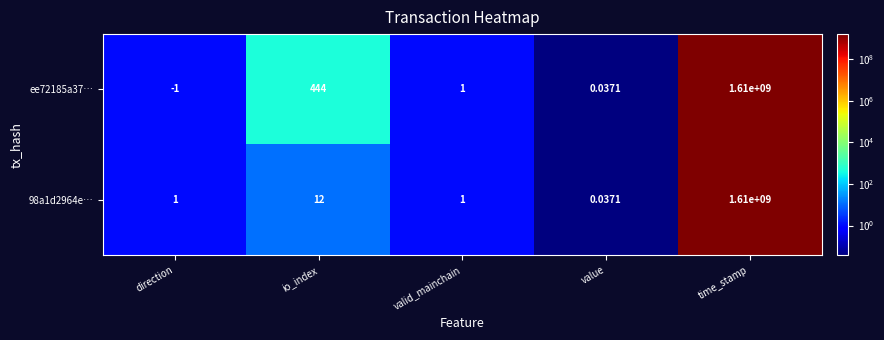

Which label corresponds to the smallest value in the chart?

direction